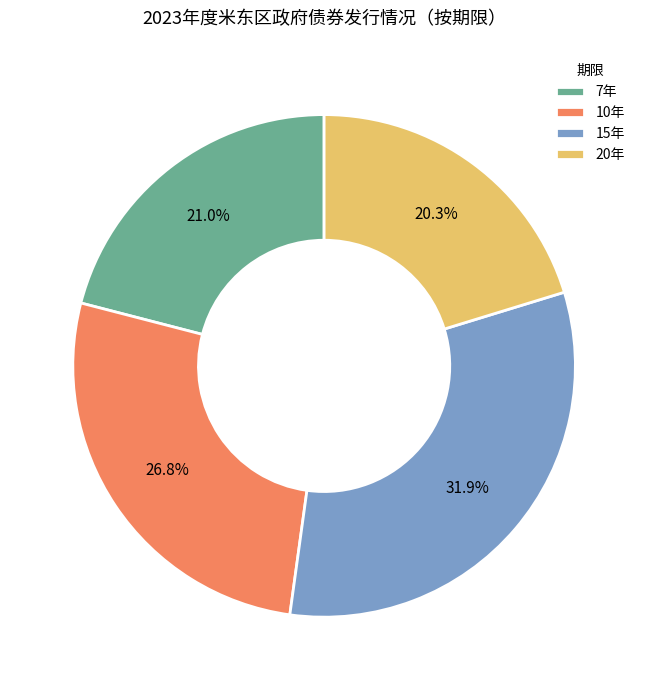

To the nearest percent, what percentage of the pie is 15年?

32%